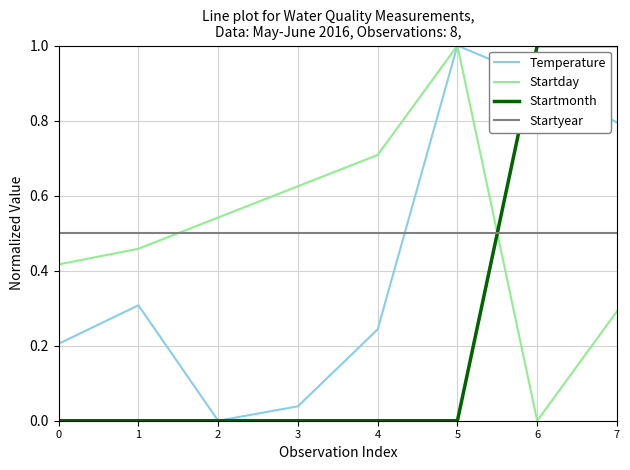

How many lines are shown in the chart?

4